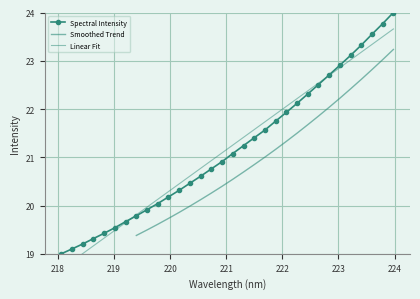

What is the change in value from 219.2067 to 220.7354?

+1.1